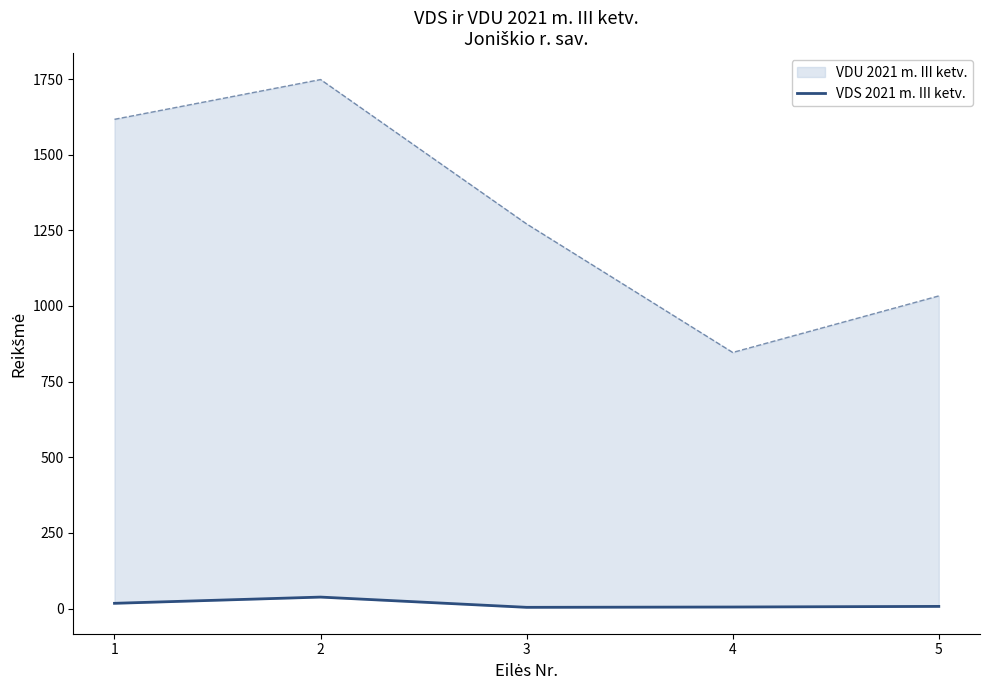

How many points are higher than both their immediate neighbors (excluding endpoints)?

1